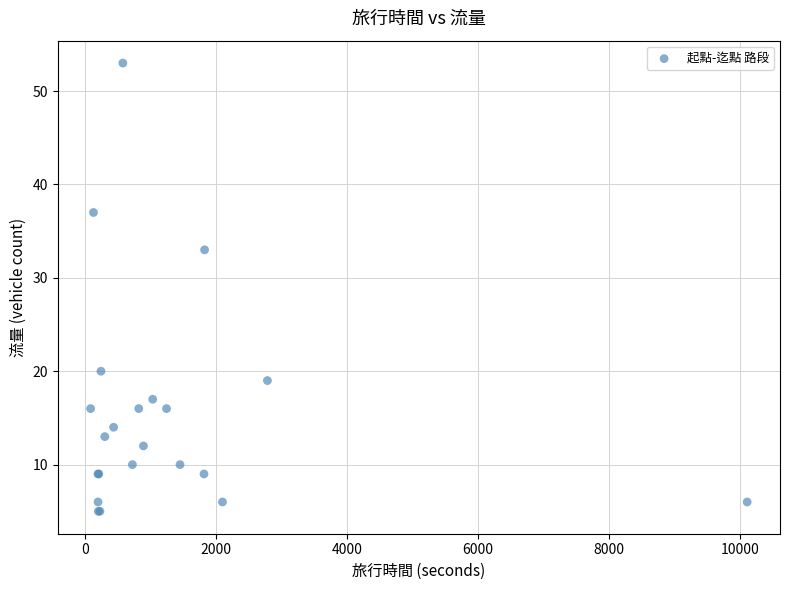

What Y value in the scatter plot is closest to 29?

33